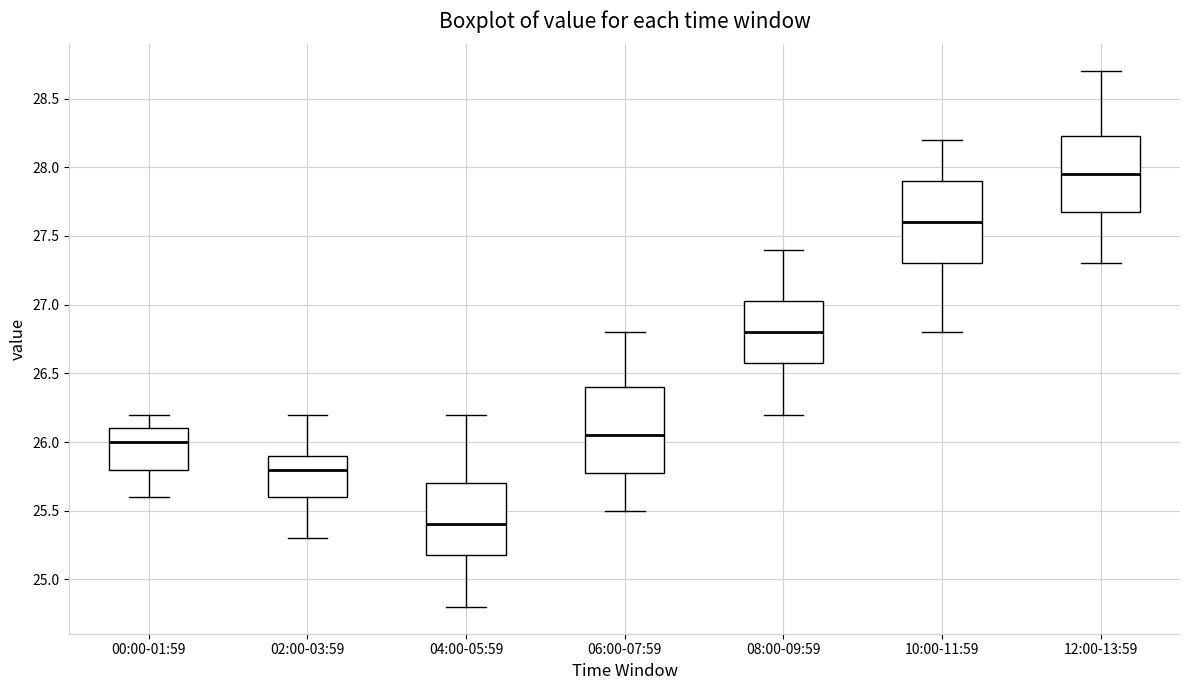

Reading left to right, transcribe this box plot: for each box, give where its median line is, the range the box spans, and where its two whiskers end, as read against the y-axis. The values are not printed on the chart, so give them approximately, as read against the axis.

00:00-01:59: median 26.00, box 25.80 to 26.10, whiskers 25.60 to 26.20
02:00-03:59: median 25.80, box 25.60 to 25.90, whiskers 25.30 to 26.20
04:00-05:59: median 25.40, box 25.20 to 25.70, whiskers 24.80 to 26.20
06:00-07:59: median 26.05, box 25.80 to 26.40, whiskers 25.50 to 26.80
08:00-09:59: median 26.80, box 26.60 to 27.05, whiskers 26.20 to 27.40
10:00-11:59: median 27.60, box 27.30 to 27.90, whiskers 26.80 to 28.20
12:00-13:59: median 27.95, box 27.70 to 28.25, whiskers 27.30 to 28.70